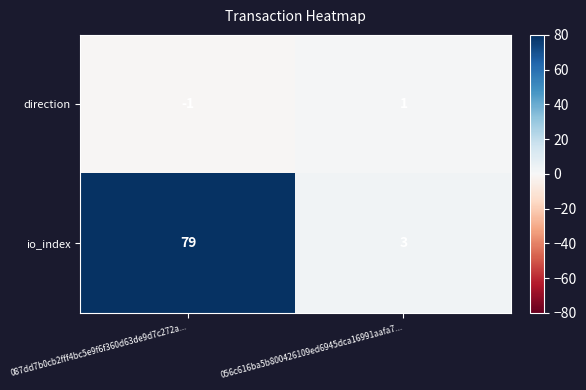

What is the average value of the io_index series?

41